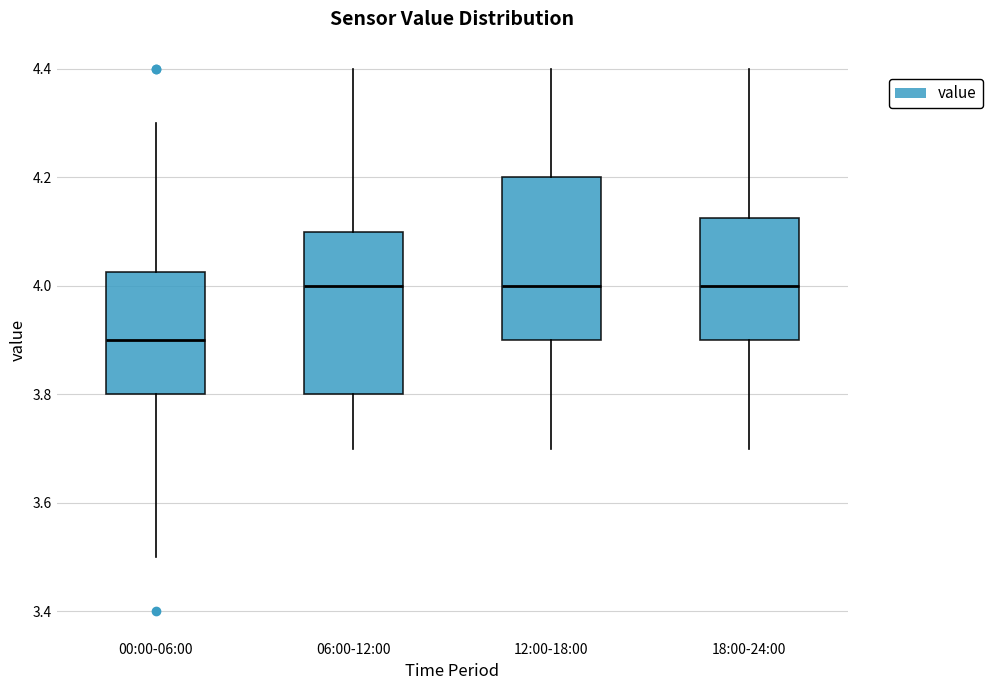

Where does the median line of the box for 06:00-12:00 sit on the y-axis? The values are not printed on the chart, so give them approximately, as read against the axis.

4.00